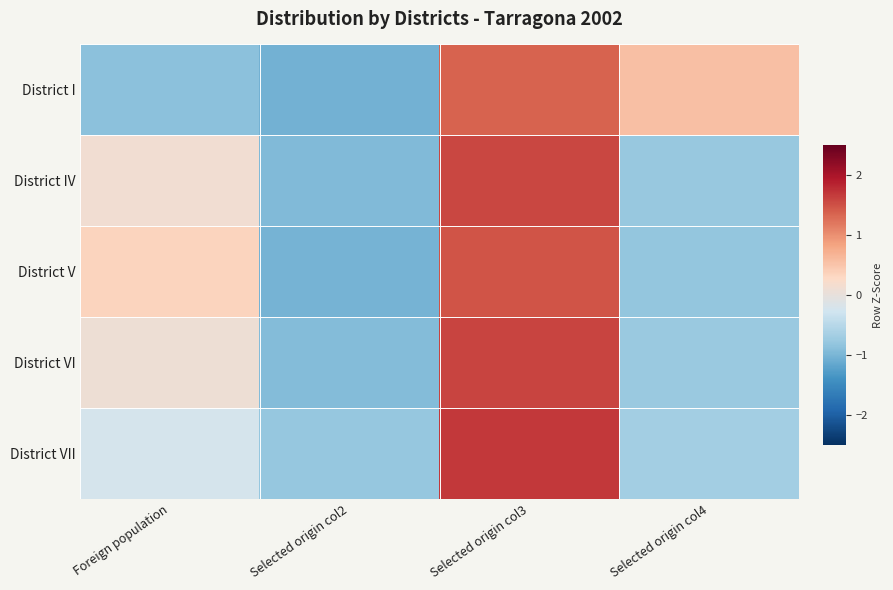

At which category is the sum across all series the highest?

Selected origin col3